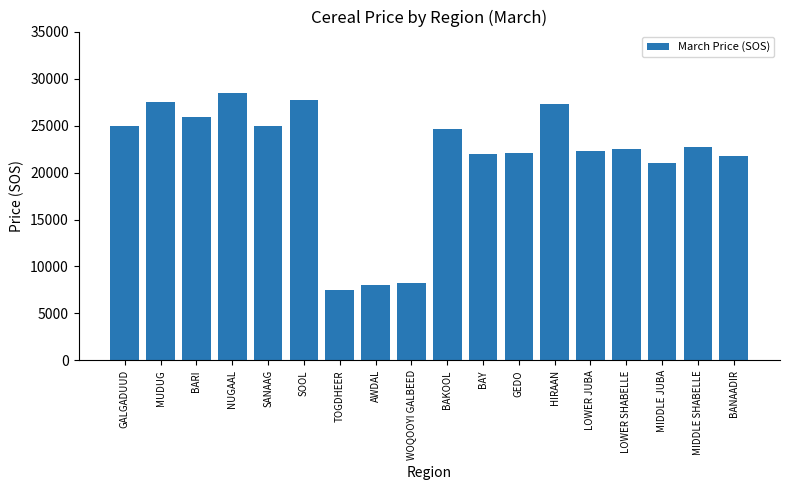

At which label is the value closest to 18000?

MIDDLE JUBA